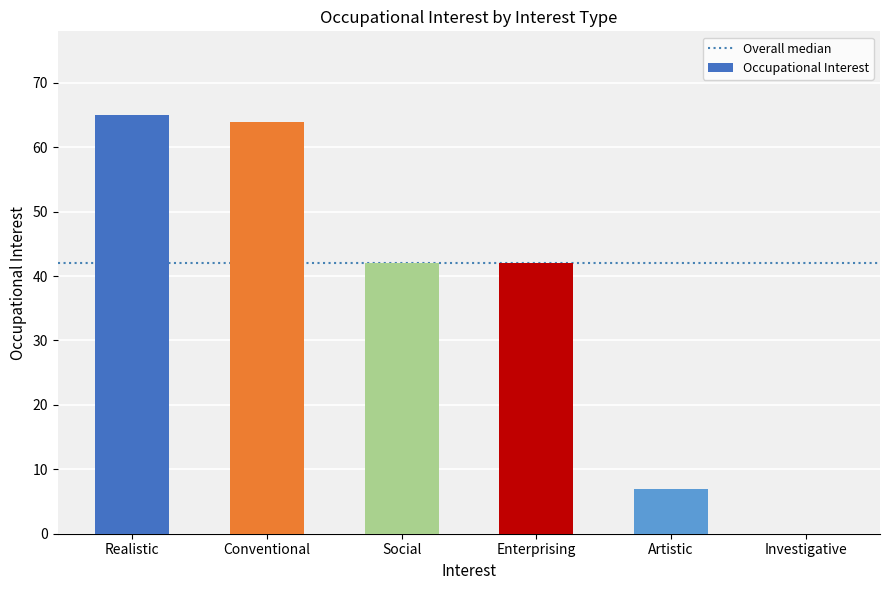

What value does the data have at Enterprising, to the nearest 10?

40